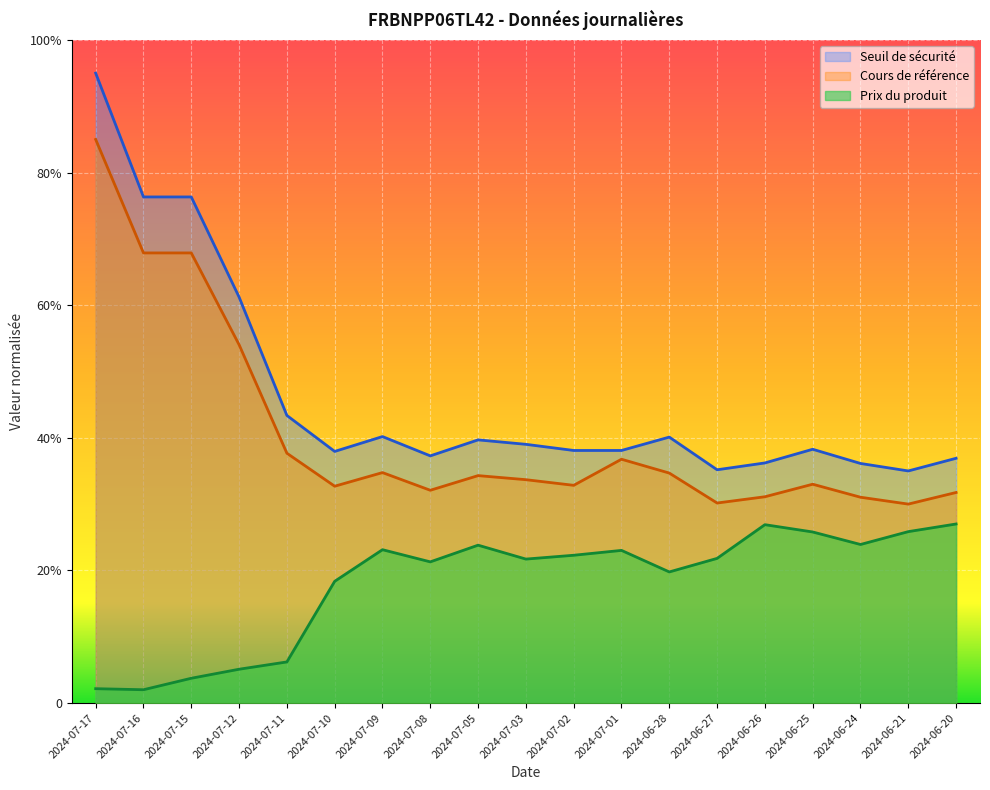

The Seuil de sécurité series shows 0.4 at 2024-07-11. True or false?

True